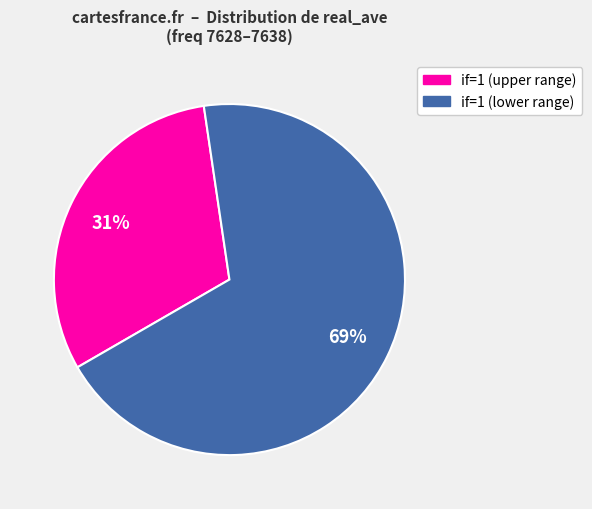

To the nearest percent, what is the difference between the largest and smallest slice percentages?

38%